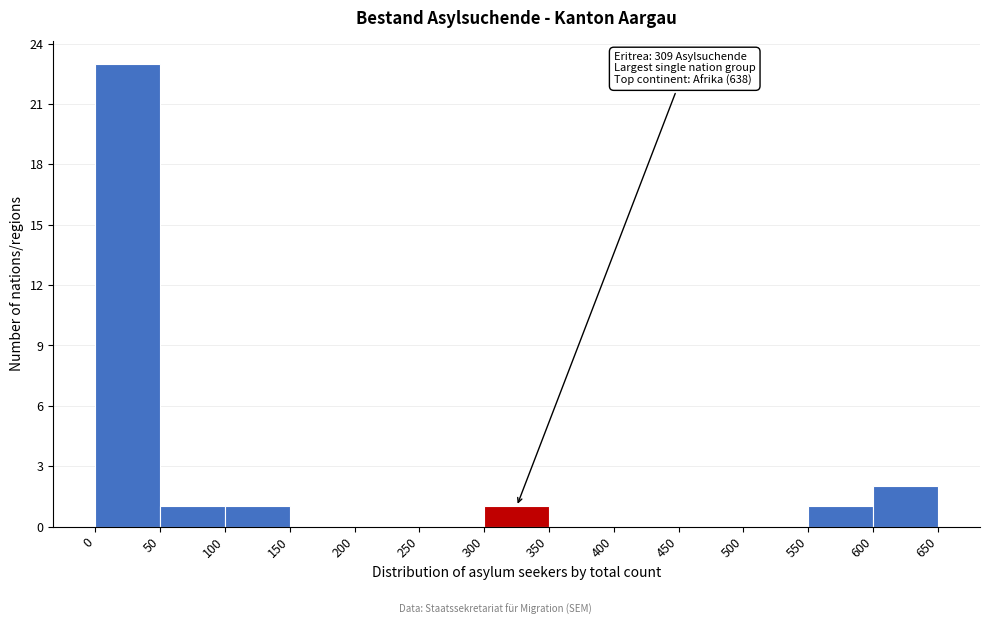

Which range on the x-axis has the tallest bar?

0 to 50